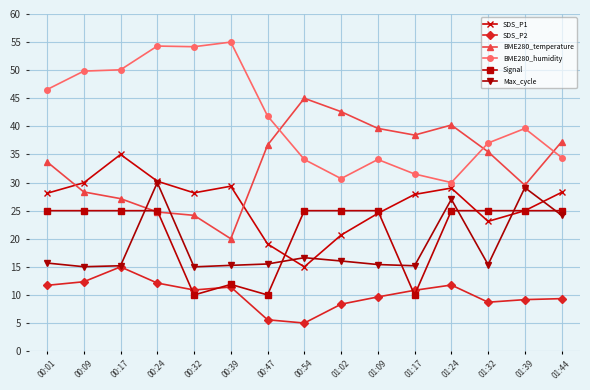

Which series ends up on top after the final intersection of SDS_P1 and BME280_temperature?

BME280_temperature